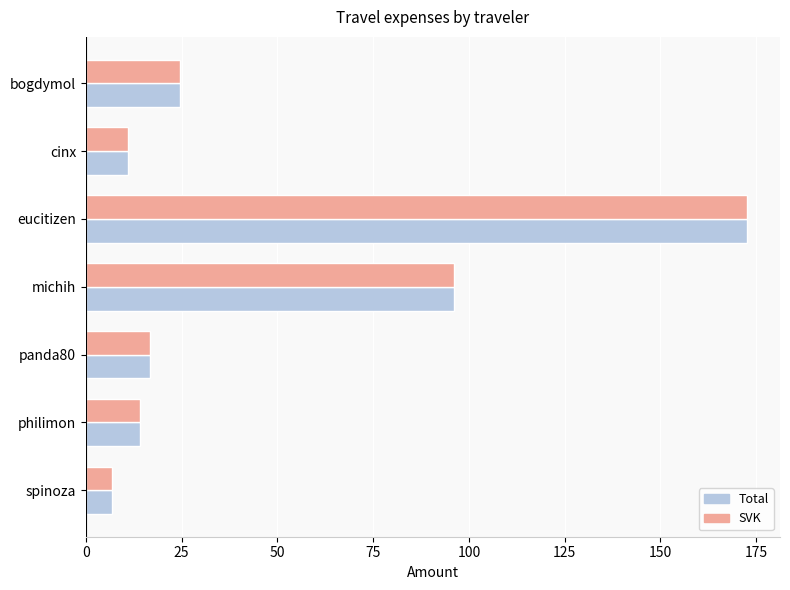

Which category has the highest value across all series?

eucitizen